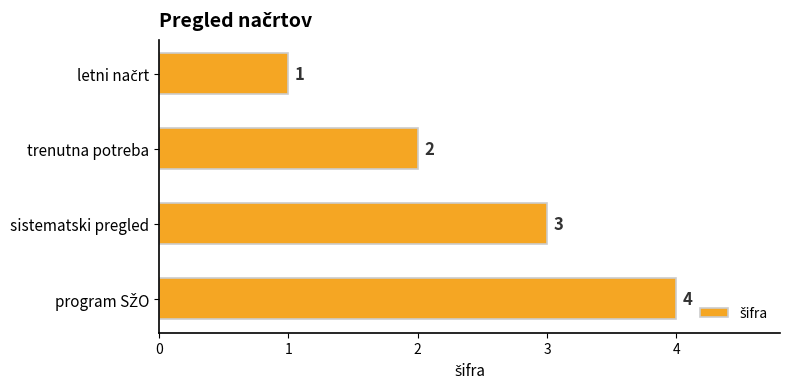

What is the greatest value displayed?

4